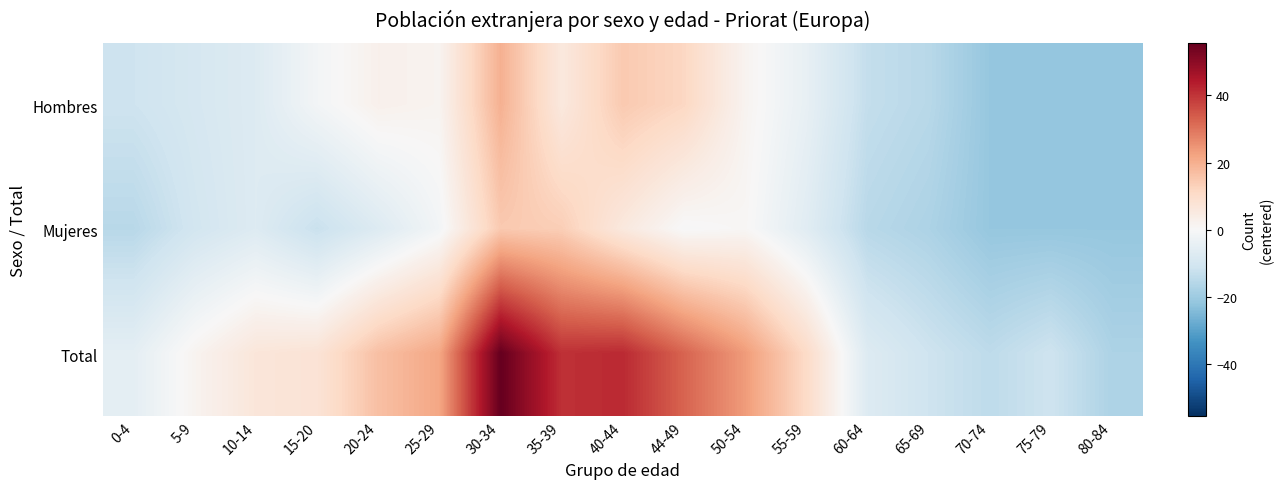

What is the total value across all series at 25-29?

21.9